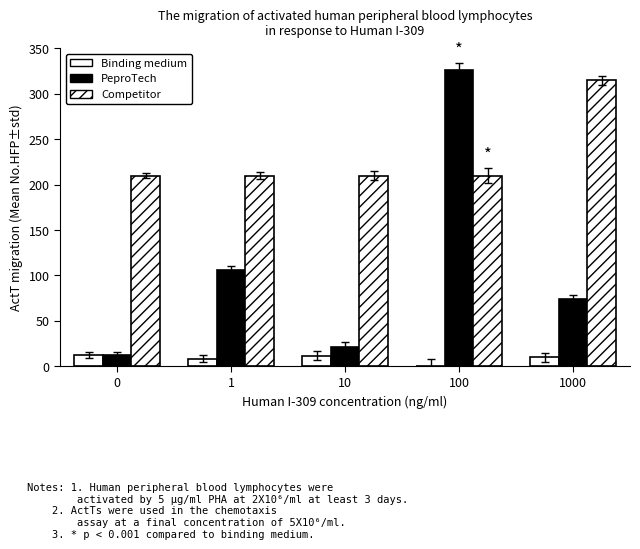

How many categories are shown in the chart?

5